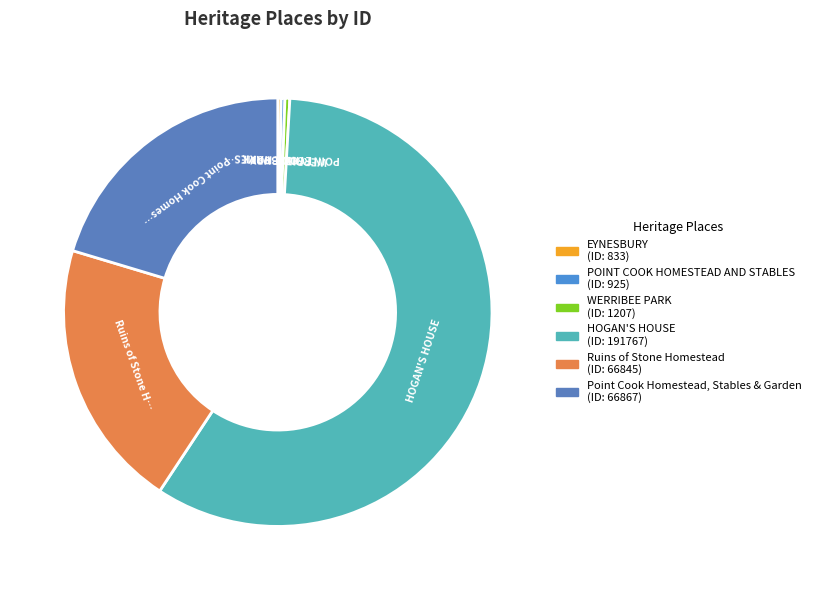

To the nearest percent, what is the difference between the largest and smallest slice percentages?

58%